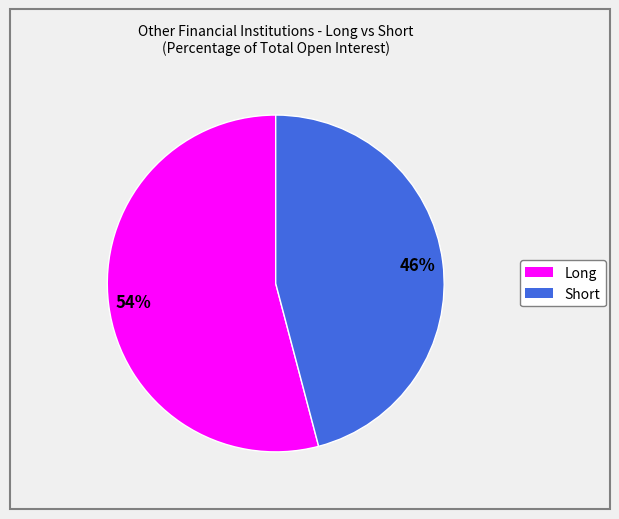

The Short slice represents 31% of the pie. True or false?

False